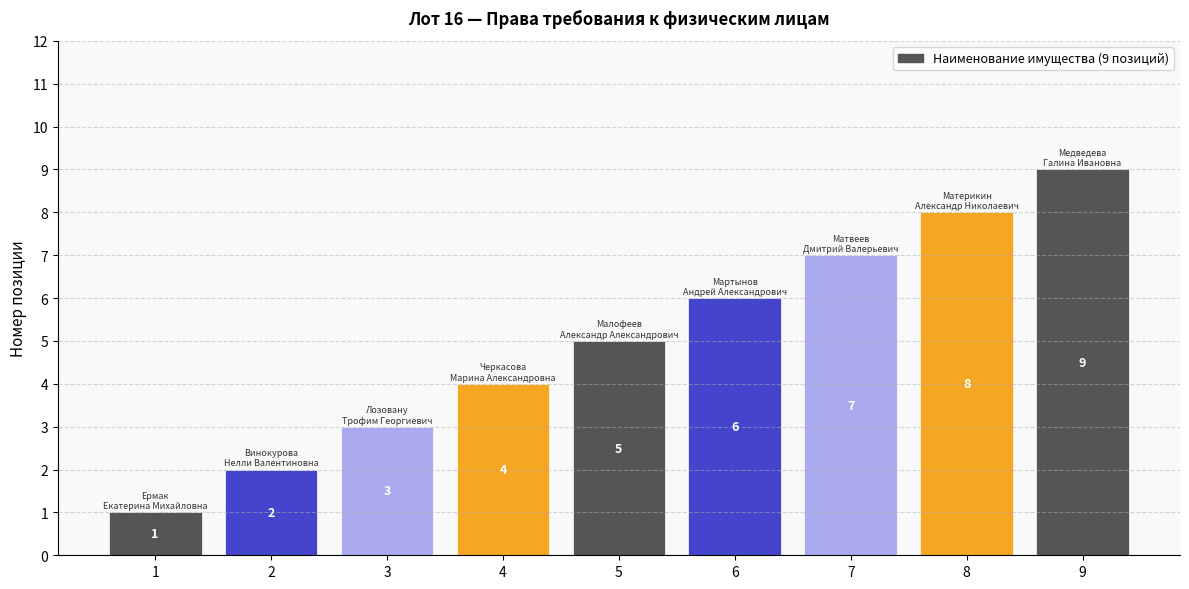

Reading left to right, extract all data points from this chart.

1=1	2=2	3=3	4=4	5=5	6=6	7=7	8=8	9=9